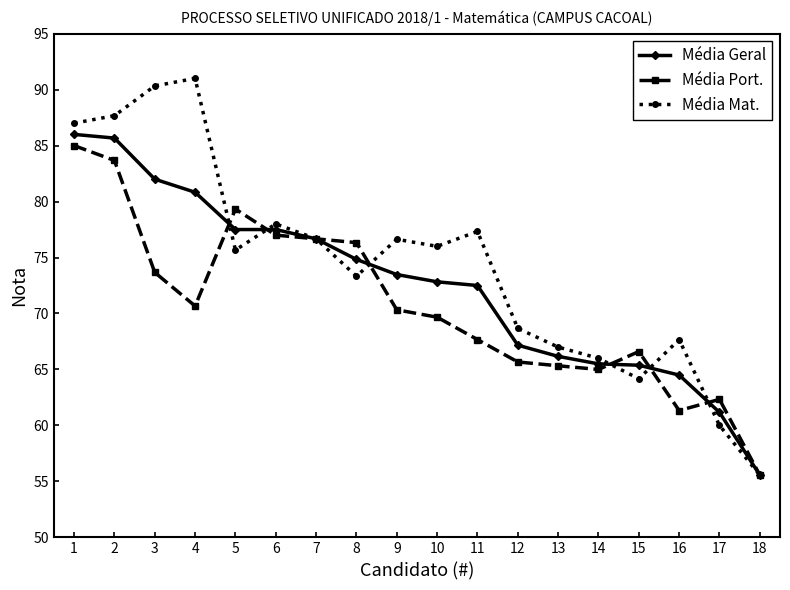

Where do Média Geral and Média Mat. first cross each other?

4 and 5